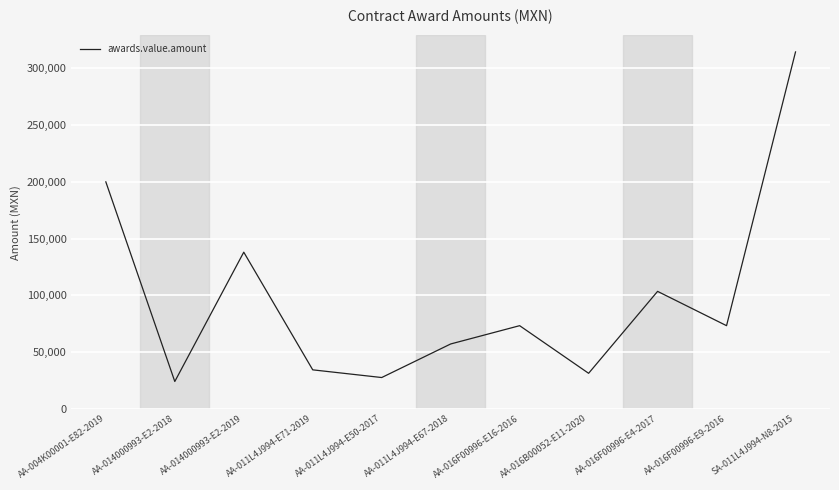

Between SA-011L4J994-N8-2015 and AA-011L4J994-E71-2019, which is larger?

SA-011L4J994-N8-2015